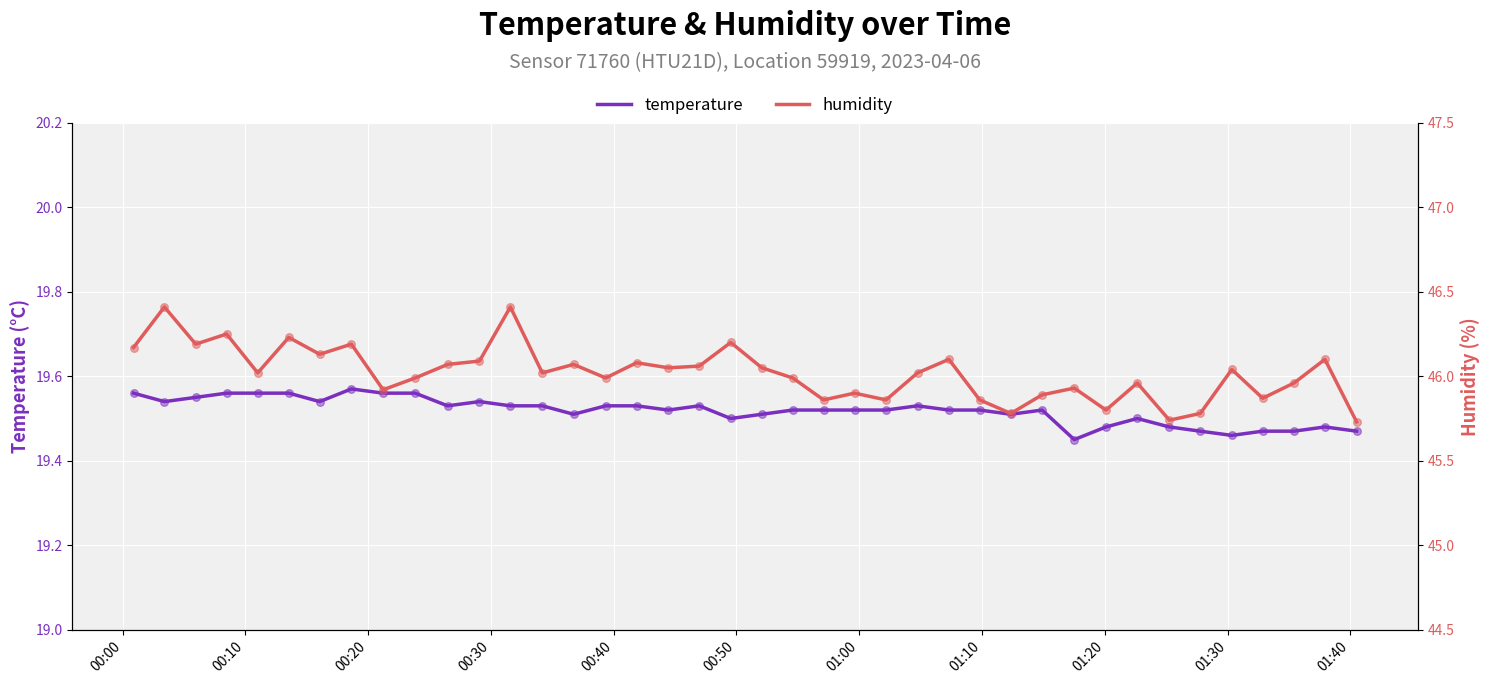

Which series has the widest spread of Y values?

humidity